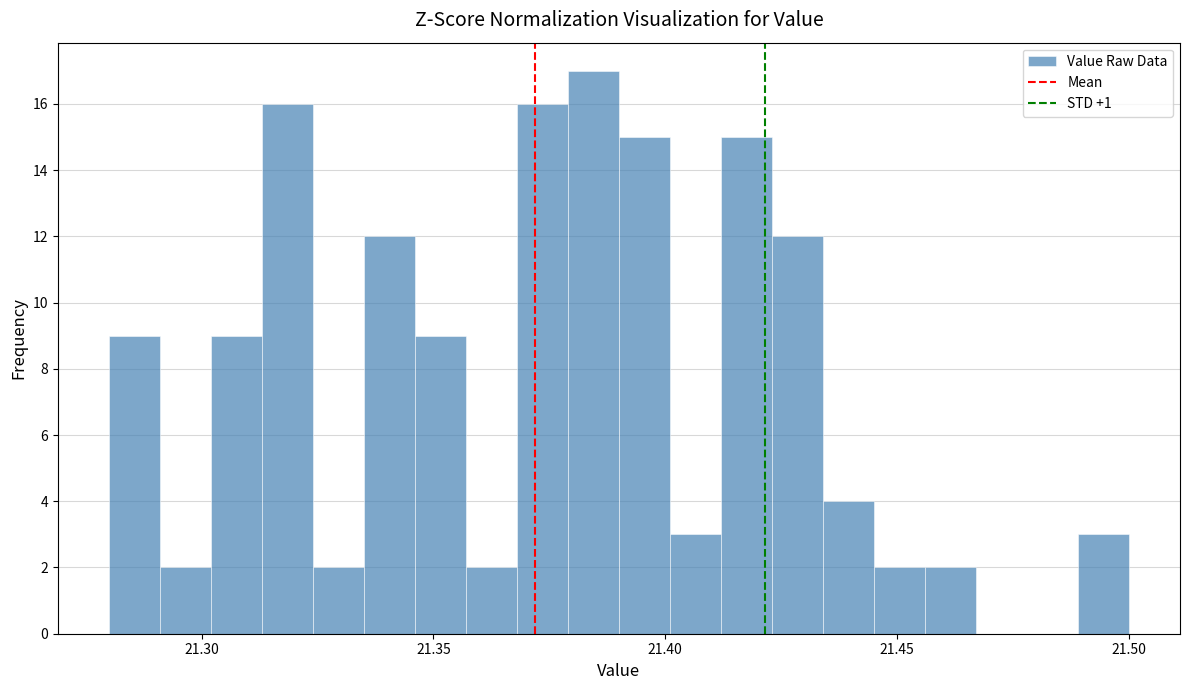

Read against the x-axis, roughly where is the centre of the tallest bar?

21.385